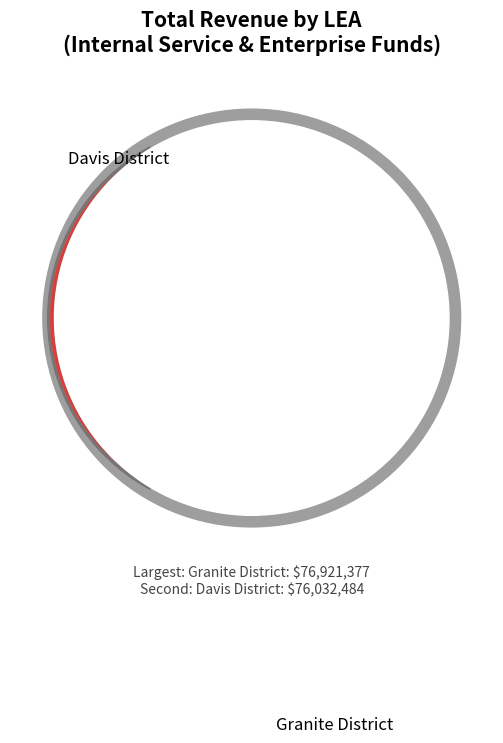

To the nearest percent, what percentage of the pie is Alpine District?

1%